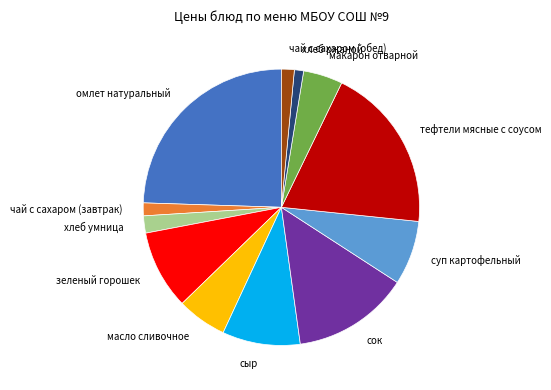

Combined, do чай с сахаром (завтрак) and тефтели мясные с соусом account for over 50%?

No